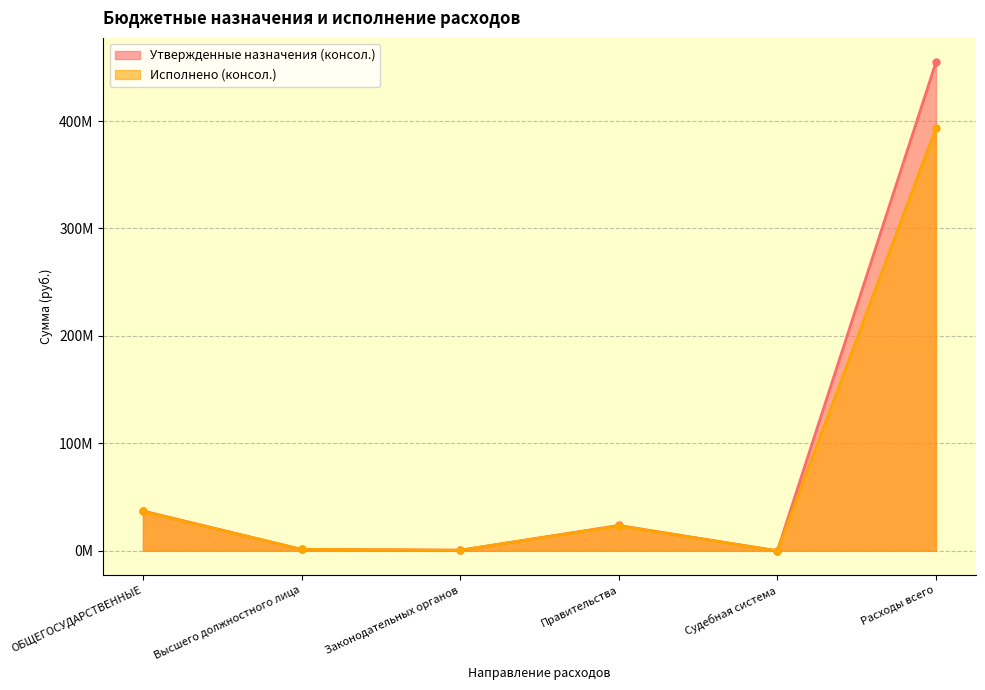

Which has a higher value, Законодательных органов or Расходы всего?

Расходы всего